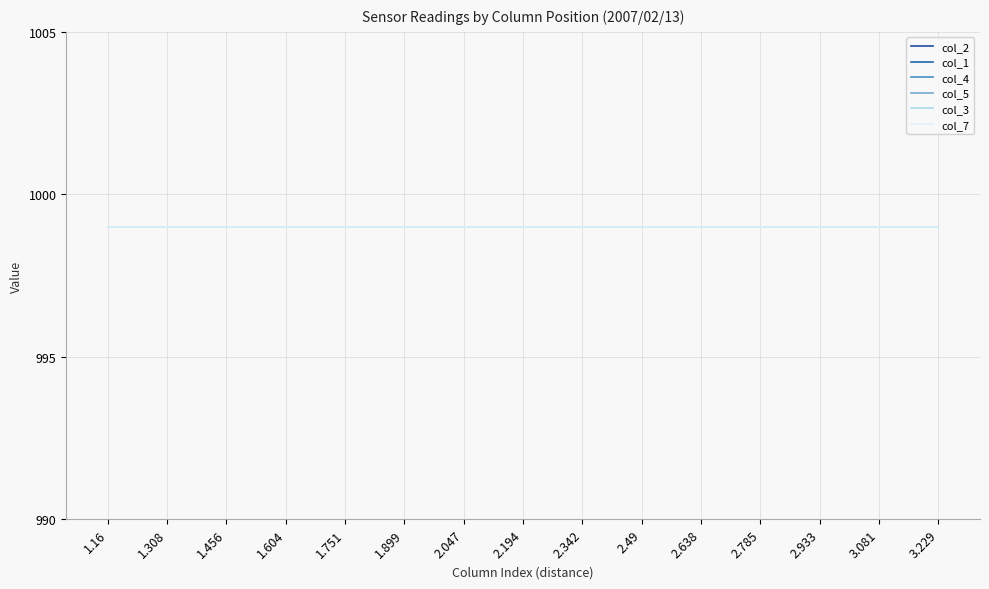

Between 2007/02/13 01:00 and 2007/02/13 01:20, which series saw the biggest shift?

col_2